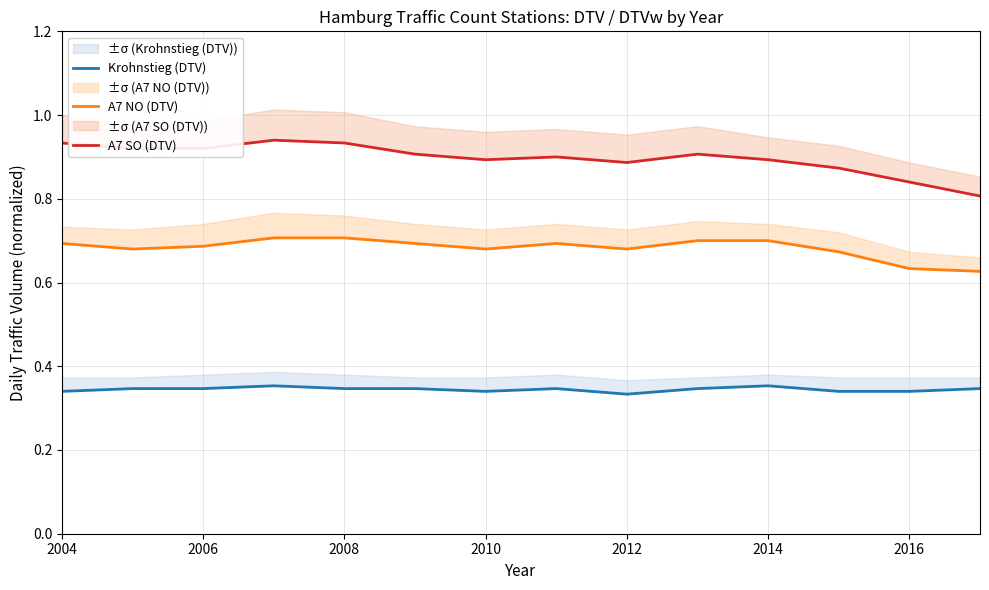

How many categories are shown in the chart?

14